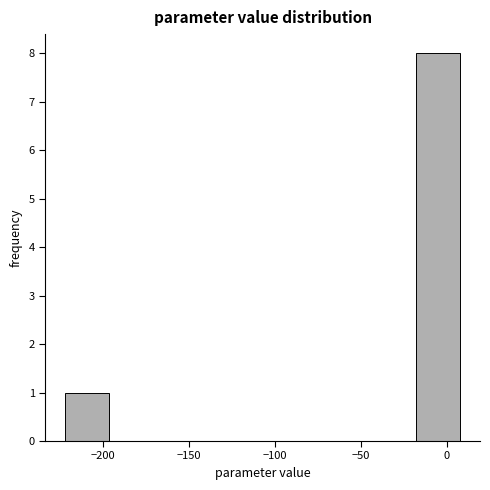

What is the height of the bar covering -20 to 10 on the x-axis? Neither the bar edges nor the heights are printed on the chart, so give them approximately, as read against the axes.

8